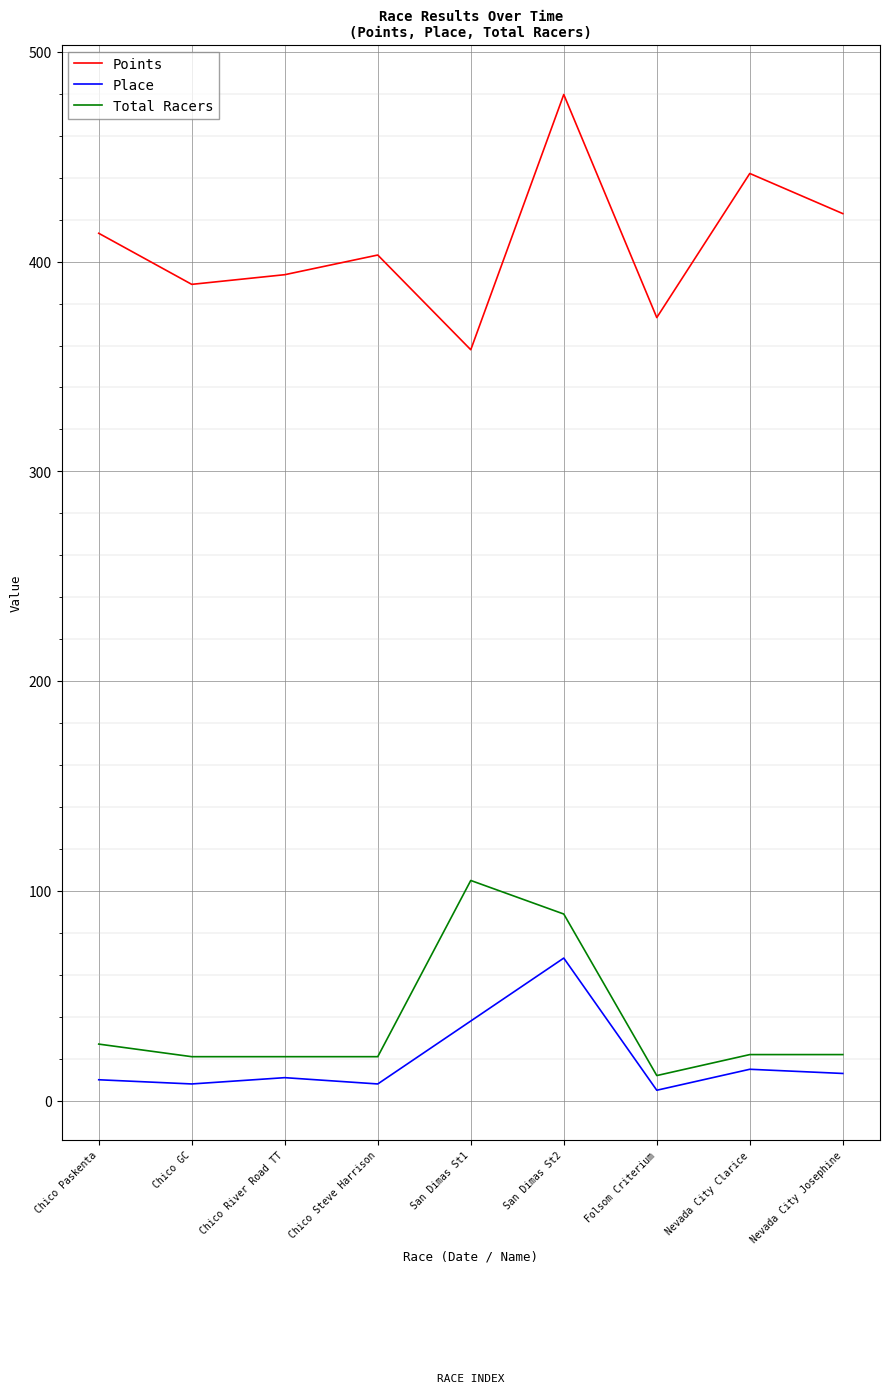

What is the difference between the maximum and minimum values in the Total Racers series?

93.0